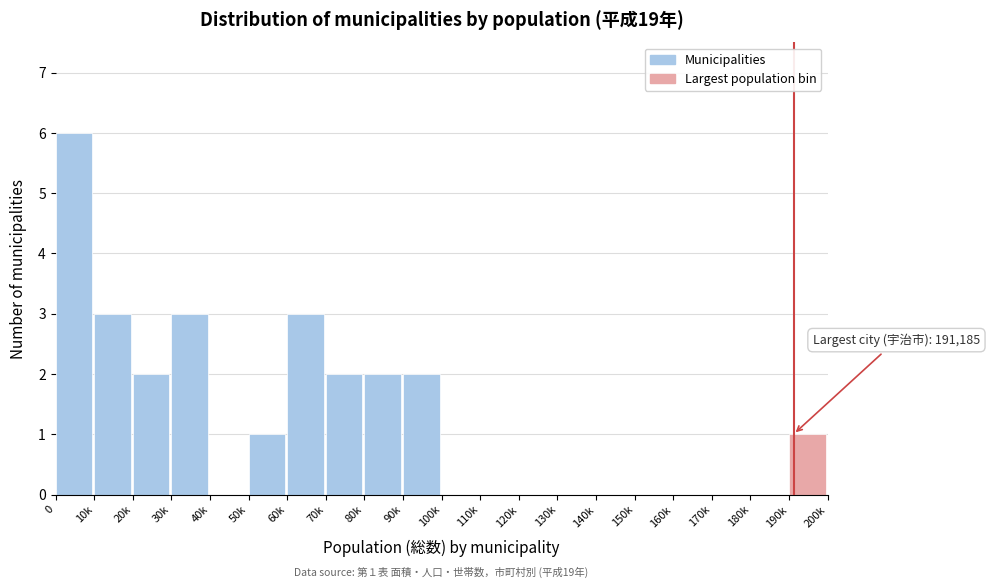

Reading left to right, list all the values displayed in this chart.

0=6	10k=3	20k=2	30k=3	40k=0	50k=1	60k=3	70k=2	80k=2	90k=2	100k=0	110k=0	120k=0	130k=0	140k=0	150k=0	160k=0	170k=0	180k=0	190k=1